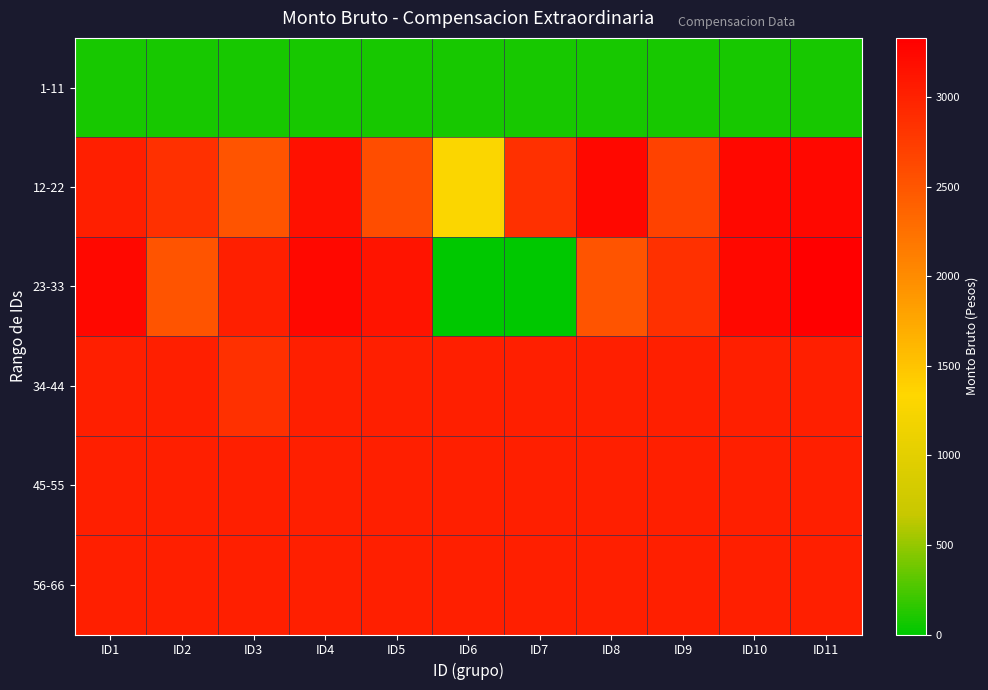

List the series in order of their peak value, lowest first.

1-11, 45-55, 56-66, 34-44, 12-22, 23-33